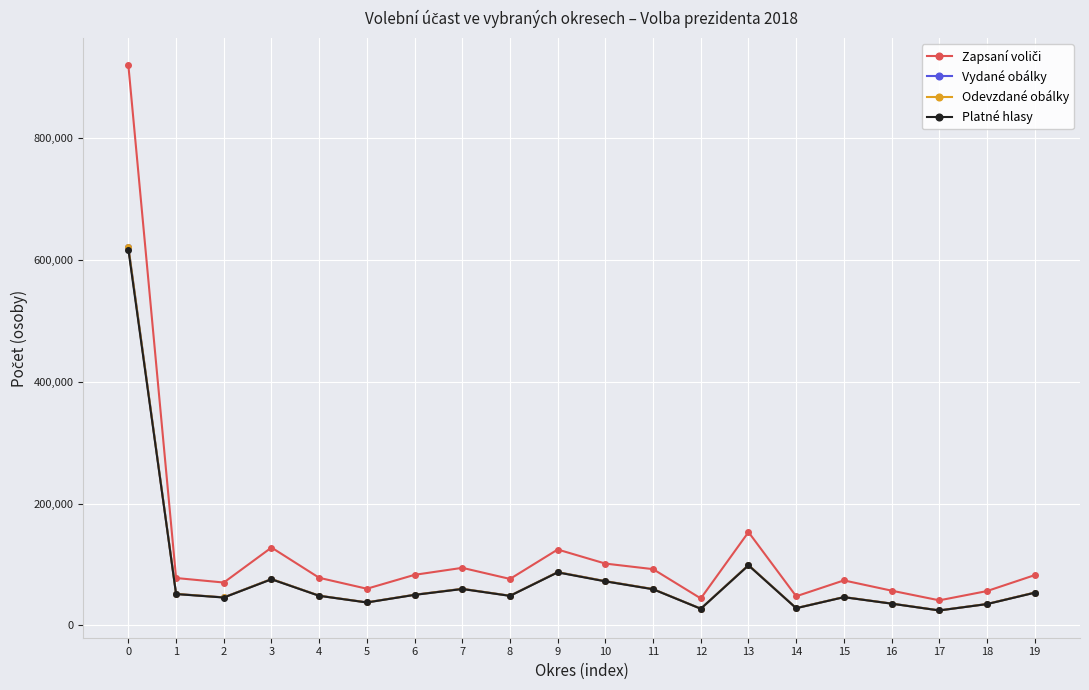

What is the difference between the highest and lowest values at 1?

26352